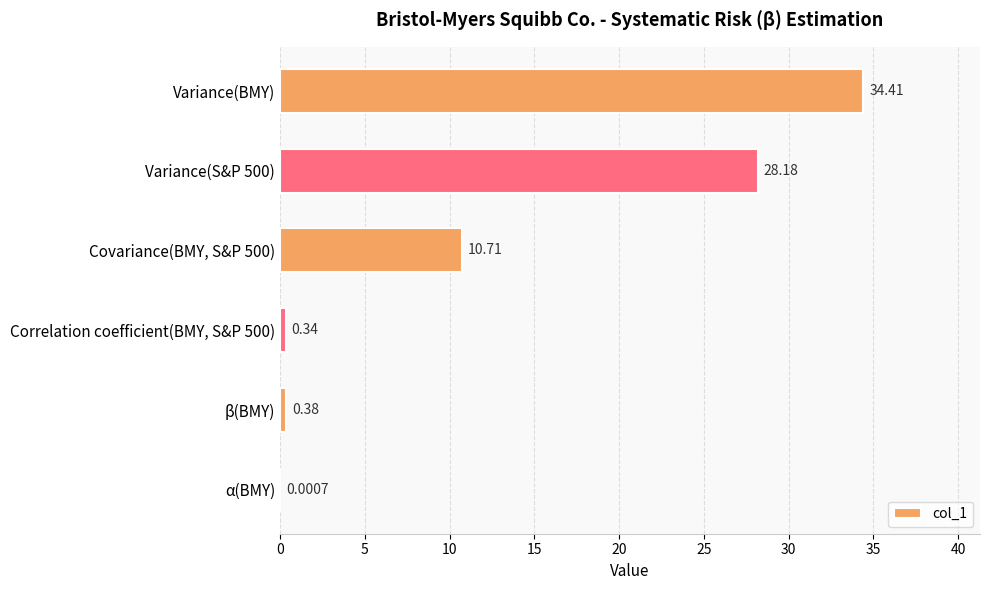

What is the sum of all values?

74.0